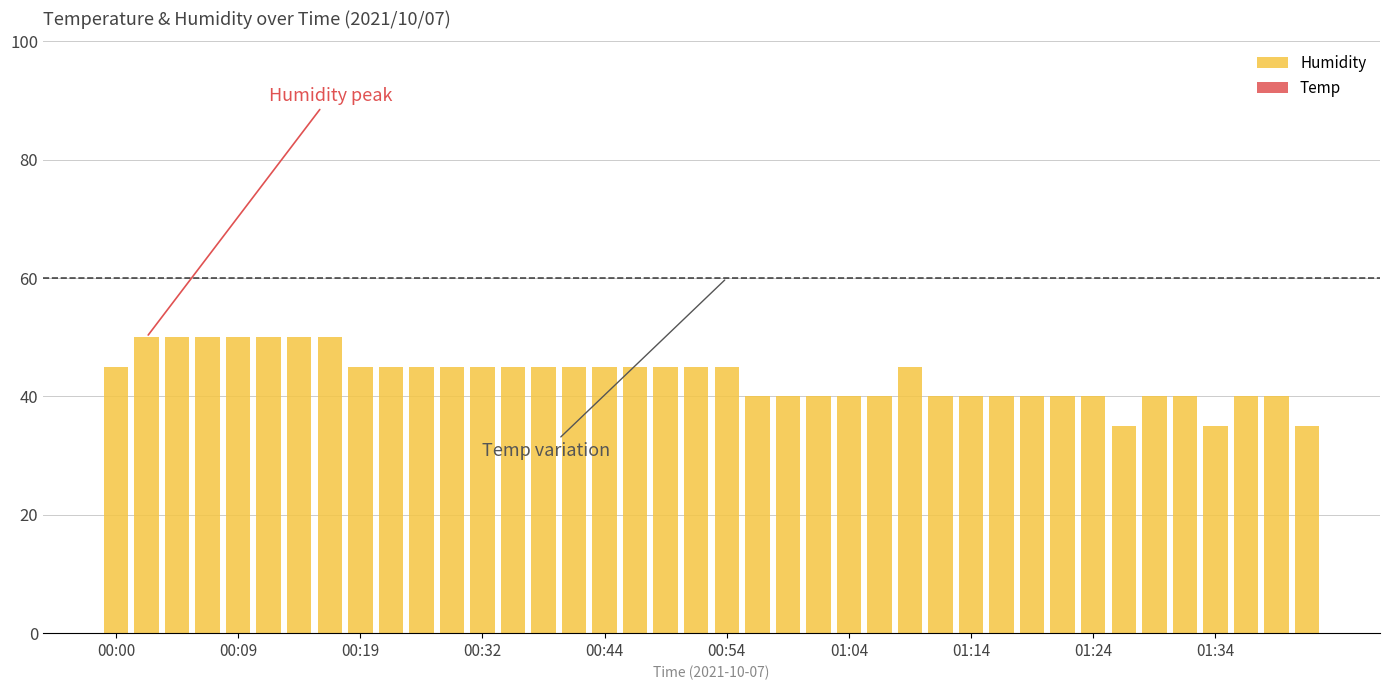

What is the greatest value displayed?

50.0